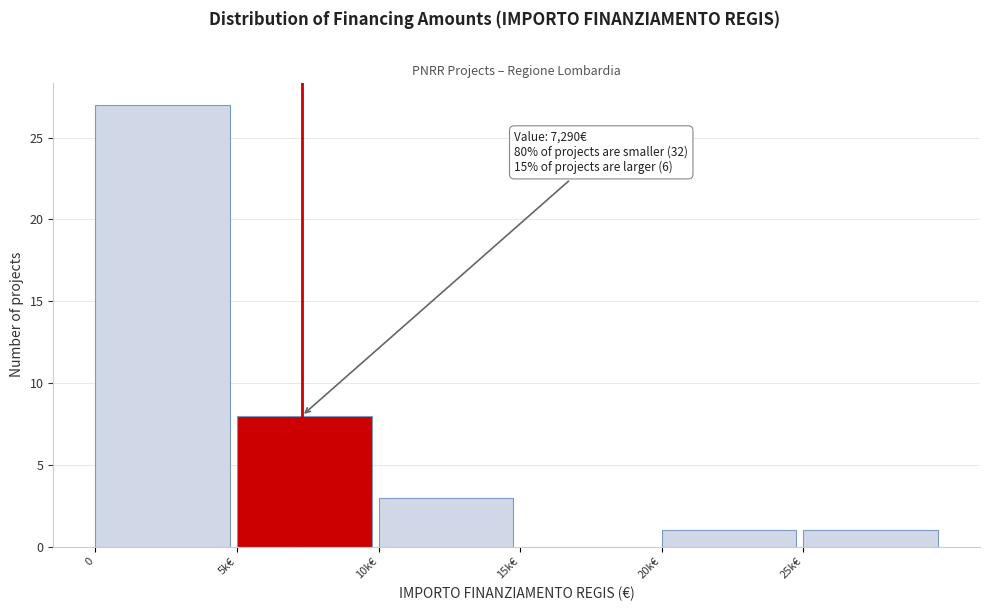

Reading left to right, extract all data points from this chart.

0=27	5k€=8	10k€=3	15k€=0	20k€=1	25k€=1